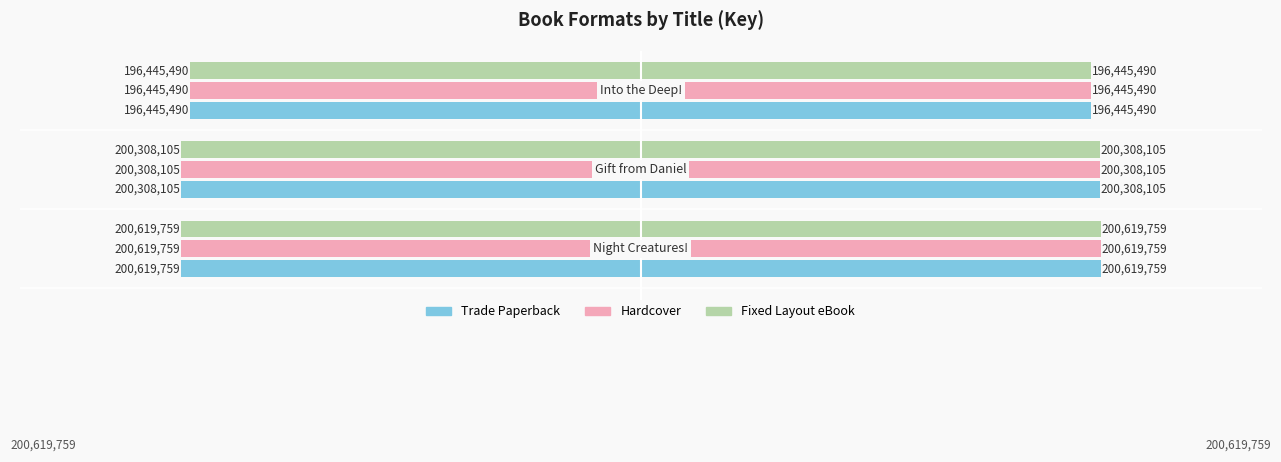

Reading left to right, extract all data points from this chart.

Trade Paperback: −3=-200619759	−2=-200308105	−1=-196445490
Hardcover: −3=-200619759	−2=-200308105	−1=-196445490
Fixed Layout eBook: −3=-200619759	−2=-200308105	−1=-196445490